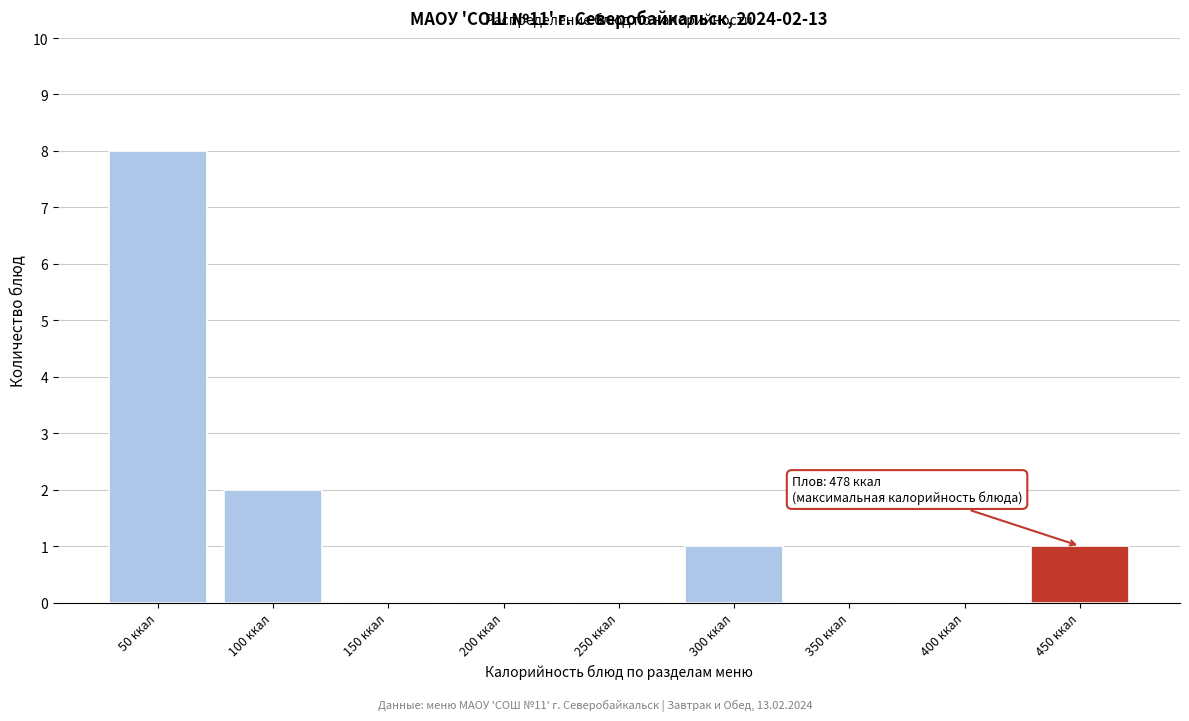

Reading left to right, list all the values displayed in this chart.

50 ккал=8	100 ккал=2	150 ккал=0	200 ккал=0	250 ккал=0	300 ккал=1	350 ккал=0	400 ккал=0	450 ккал=1